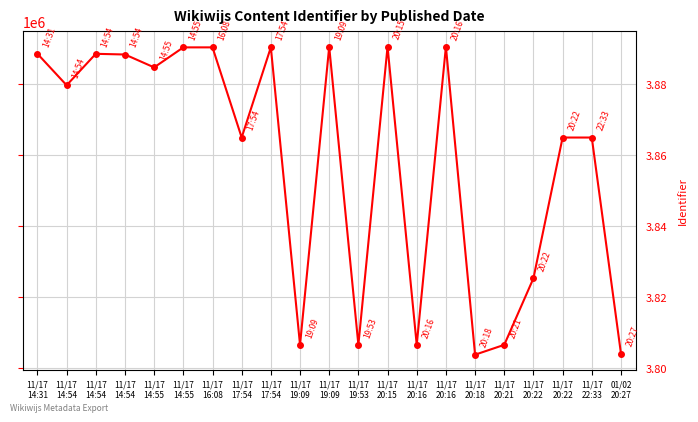

Where is the first local maximum?

11/17
14:54